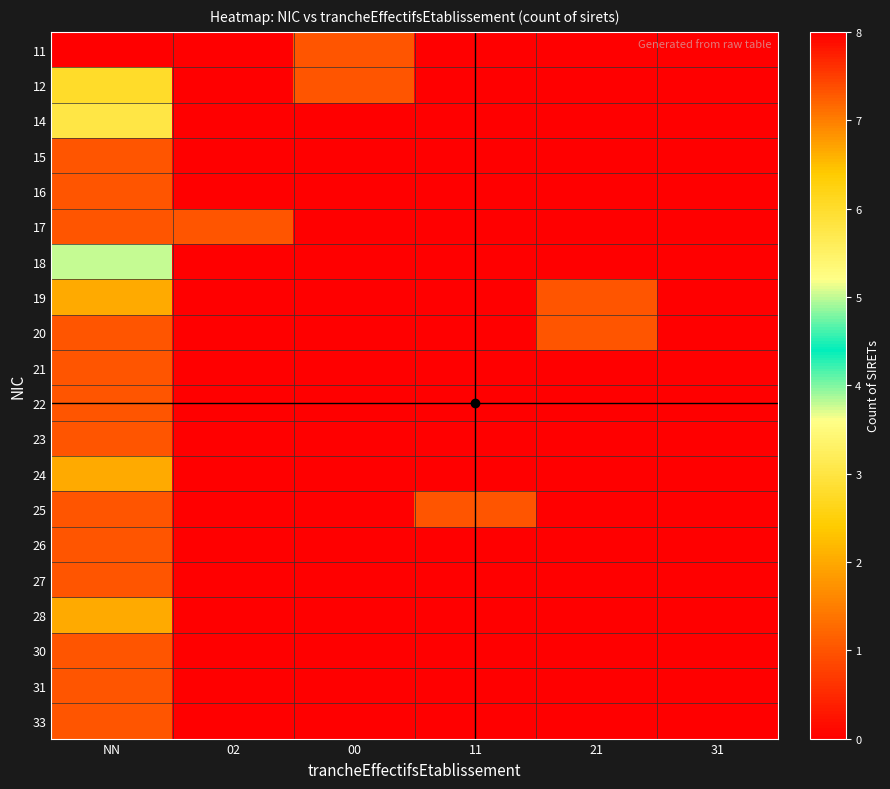

Reading left to right, transcribe all the data shown in this chart.

11: NN=8	02=0	00=1	11=0	21=0	31=0
12: NN=6	02=0	00=1	11=0	21=0	31=0
14: NN=3	02=0	00=0	11=0	21=0	31=0
15: NN=1	02=0	00=0	11=0	21=0	31=0
16: NN=1	02=0	00=0	11=0	21=0	31=0
17: NN=1	02=1	00=0	11=0	21=0	31=0
18: NN=5	02=0	00=0	11=0	21=0	31=0
19: NN=2	02=0	00=0	11=0	21=1	31=0
20: NN=1	02=0	00=0	11=0	21=1	31=0
21: NN=1	02=0	00=0	11=0	21=0	31=0
22: NN=1	02=0	00=0	11=0	21=0	31=0
23: NN=1	02=0	00=0	11=0	21=0	31=0
24: NN=2	02=0	00=0	11=0	21=0	31=0
25: NN=1	02=0	00=0	11=1	21=0	31=0
26: NN=1	02=0	00=0	11=0	21=0	31=0
27: NN=1	02=0	00=0	11=0	21=0	31=0
28: NN=2	02=0	00=0	11=0	21=0	31=0
30: NN=1	02=0	00=0	11=0	21=0	31=0
31: NN=1	02=0	00=0	11=0	21=0	31=0
33: NN=1	02=0	00=0	11=0	21=0	31=0